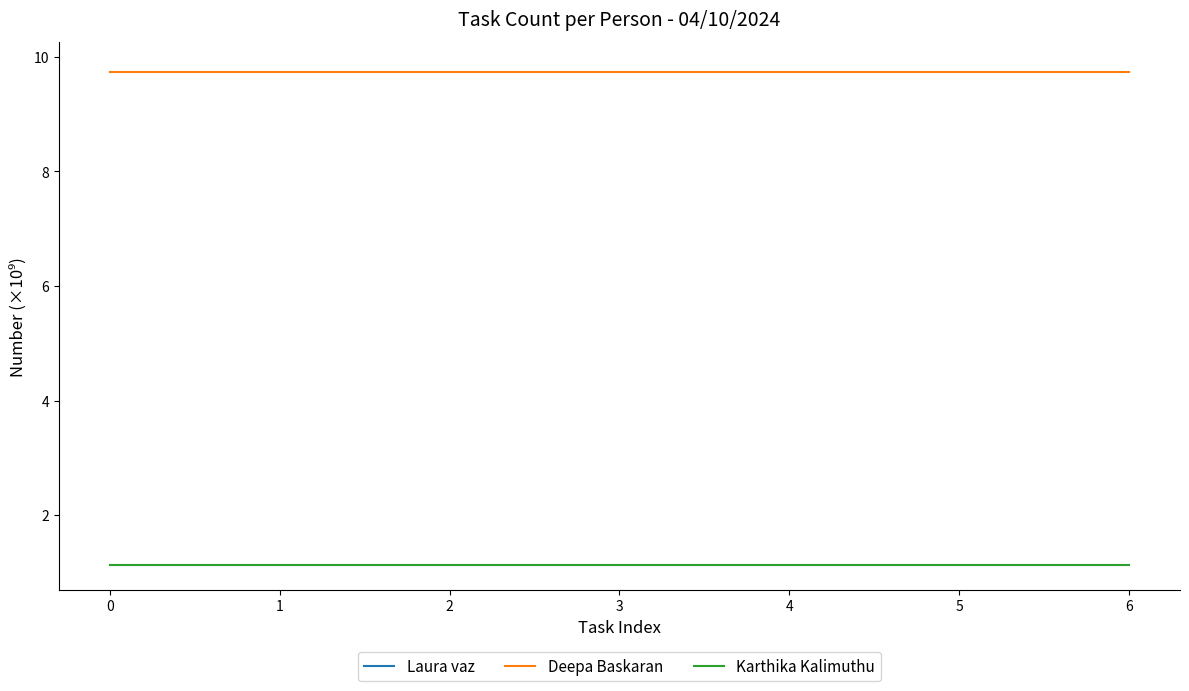

How many lines are shown in the chart?

2